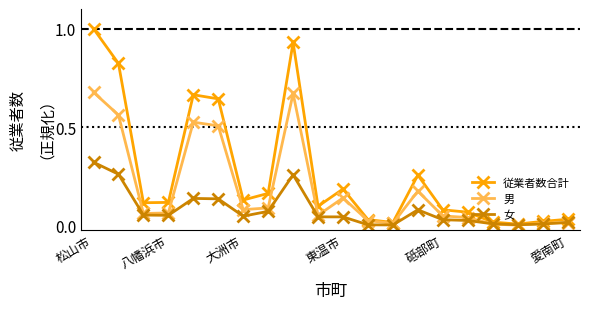

What is the sum of all 男 values?

3.8